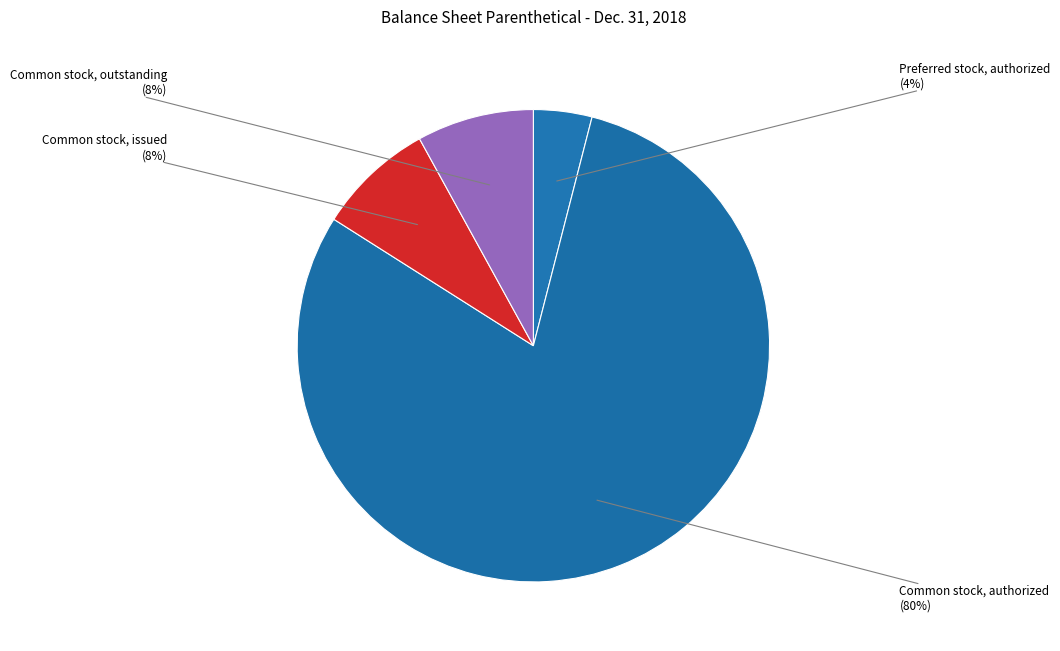

Does any single category account for the majority?

Yes